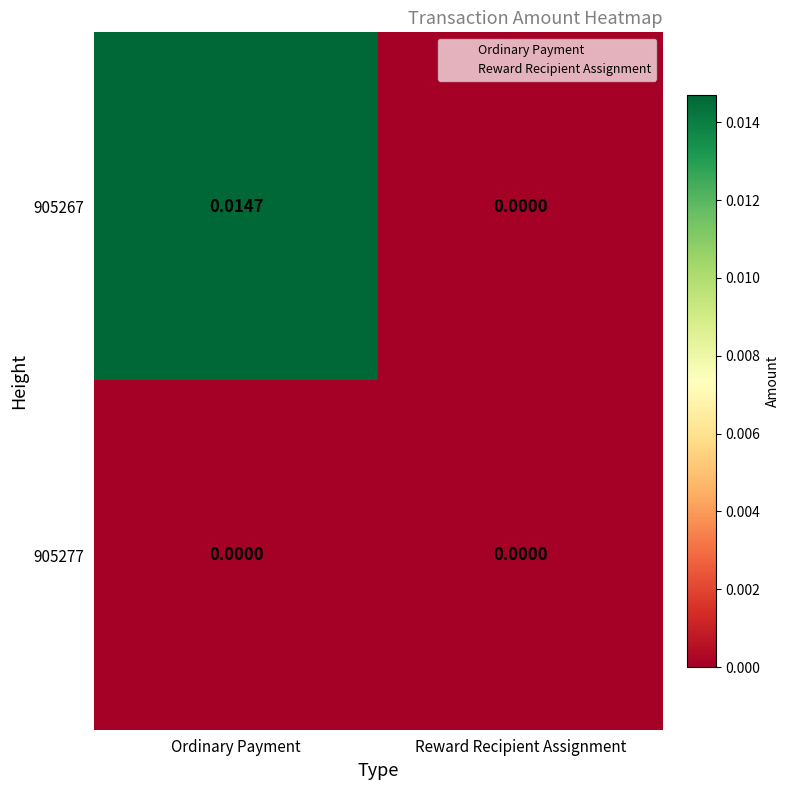

Is the value of 905277 at Ordinary Payment greater than the value of 905267 at Ordinary Payment?

No